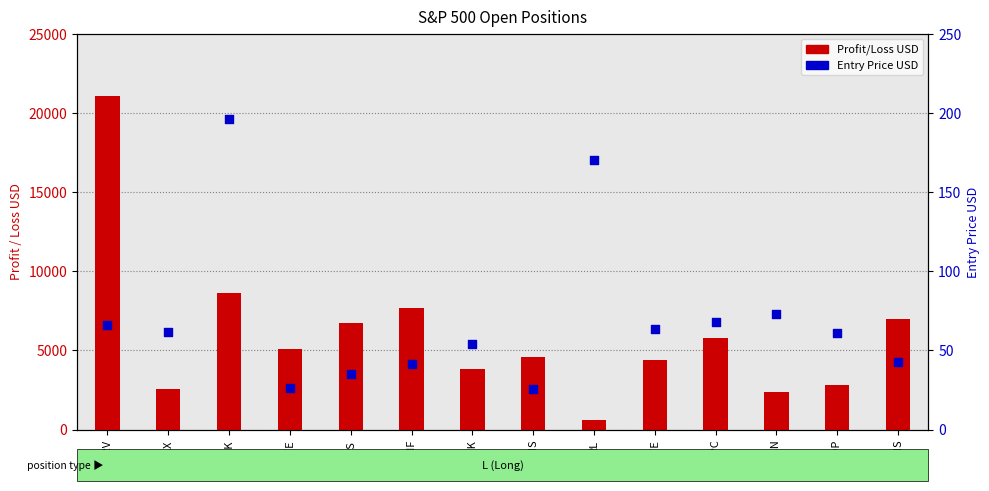

Which series contains the highest Y value?

Profit/Loss USD